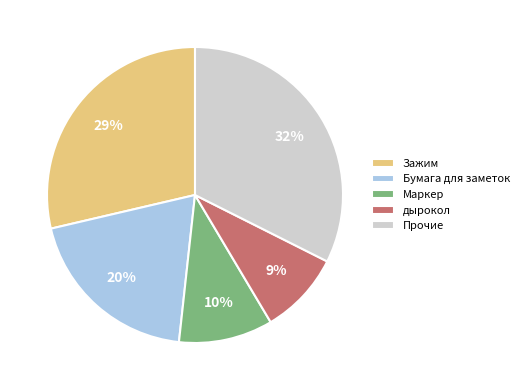

Do Прочие and Маркер together represent more than half of the pie?

No